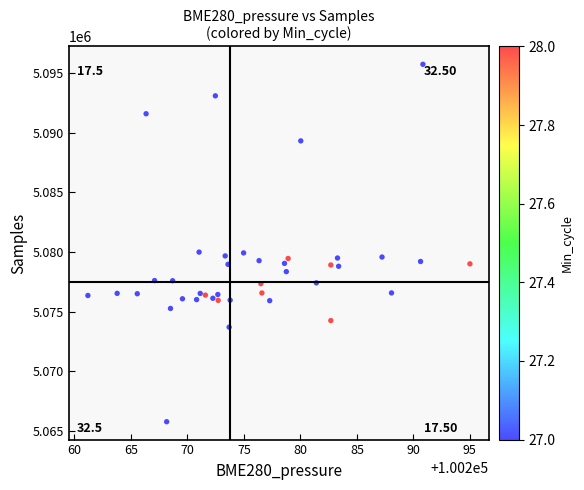

What is the range of Y values (max minus min)?

29947